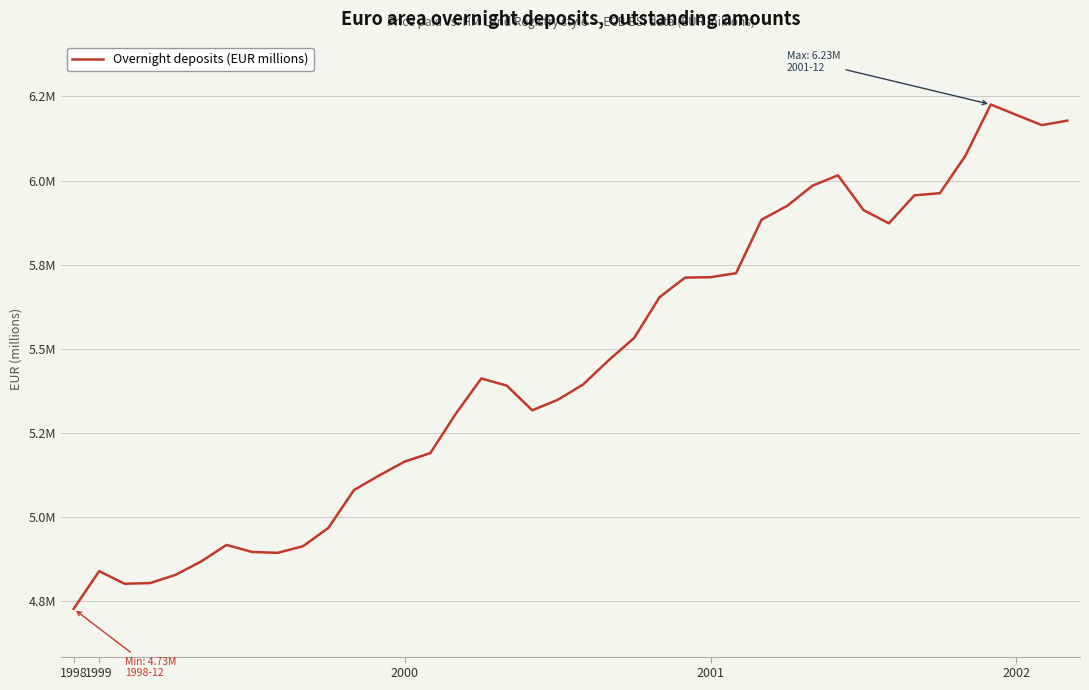

Does the chart have visible grid lines?

Yes